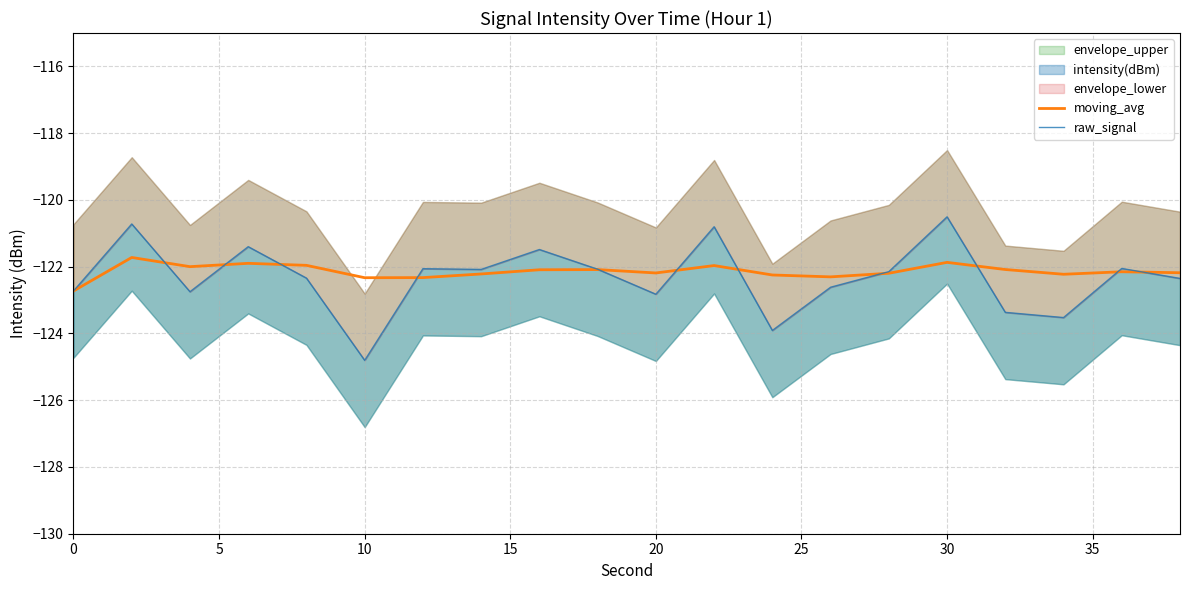

How many data points does each series have?

20